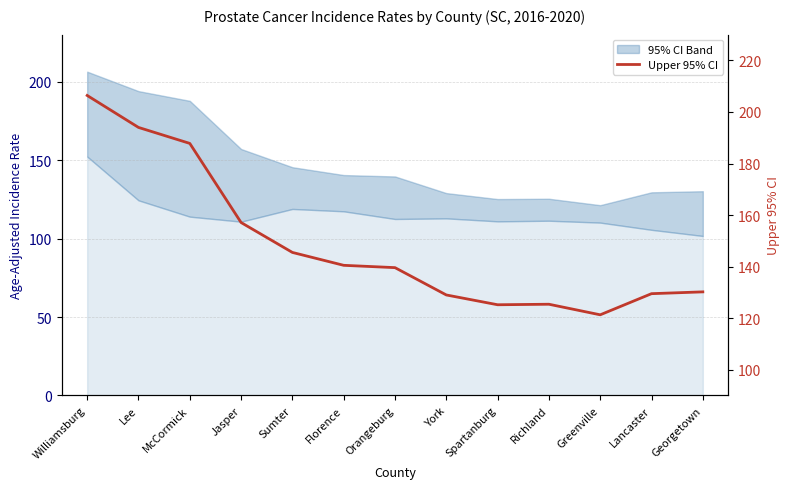

How many interior local peaks (higher than both neighbors) does the data have?

1